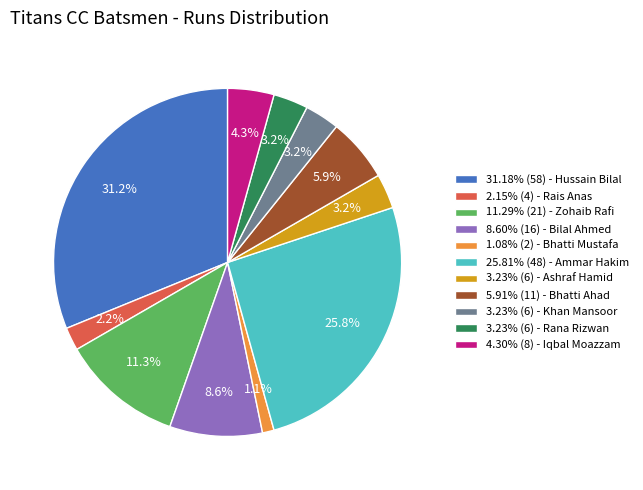

What percentage do 31.18% (58) - Hussain Bilal and 3.23% (6) - Rana Rizwan together represent?

34.4%